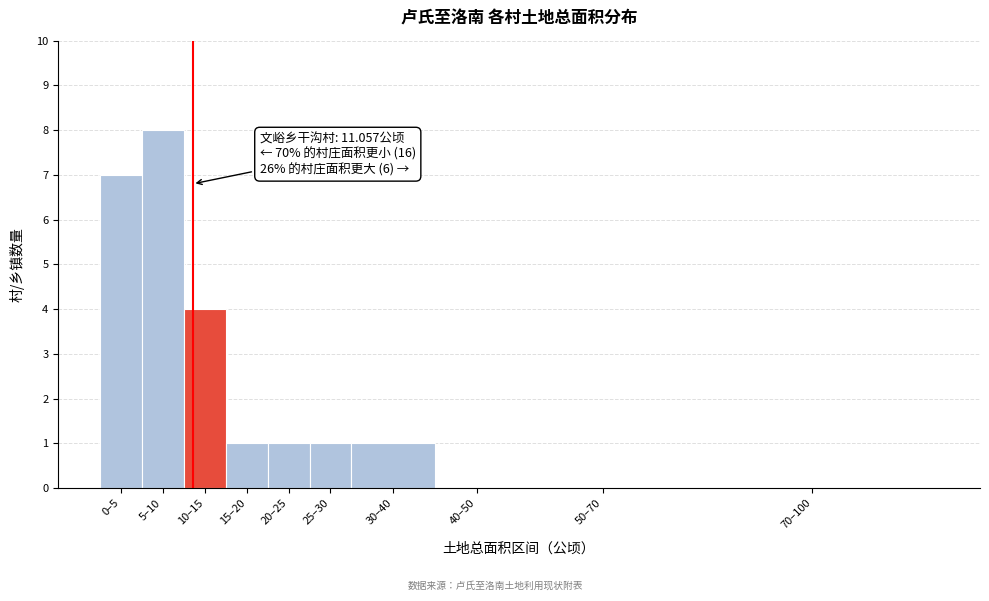

Reading left to right, list all the values displayed in this chart.

0–5=7	5–10=8	10–15=4	15–20=1	20–25=1	25–30=1	30–40=1	40–50=0	50–70=0	70–100=0